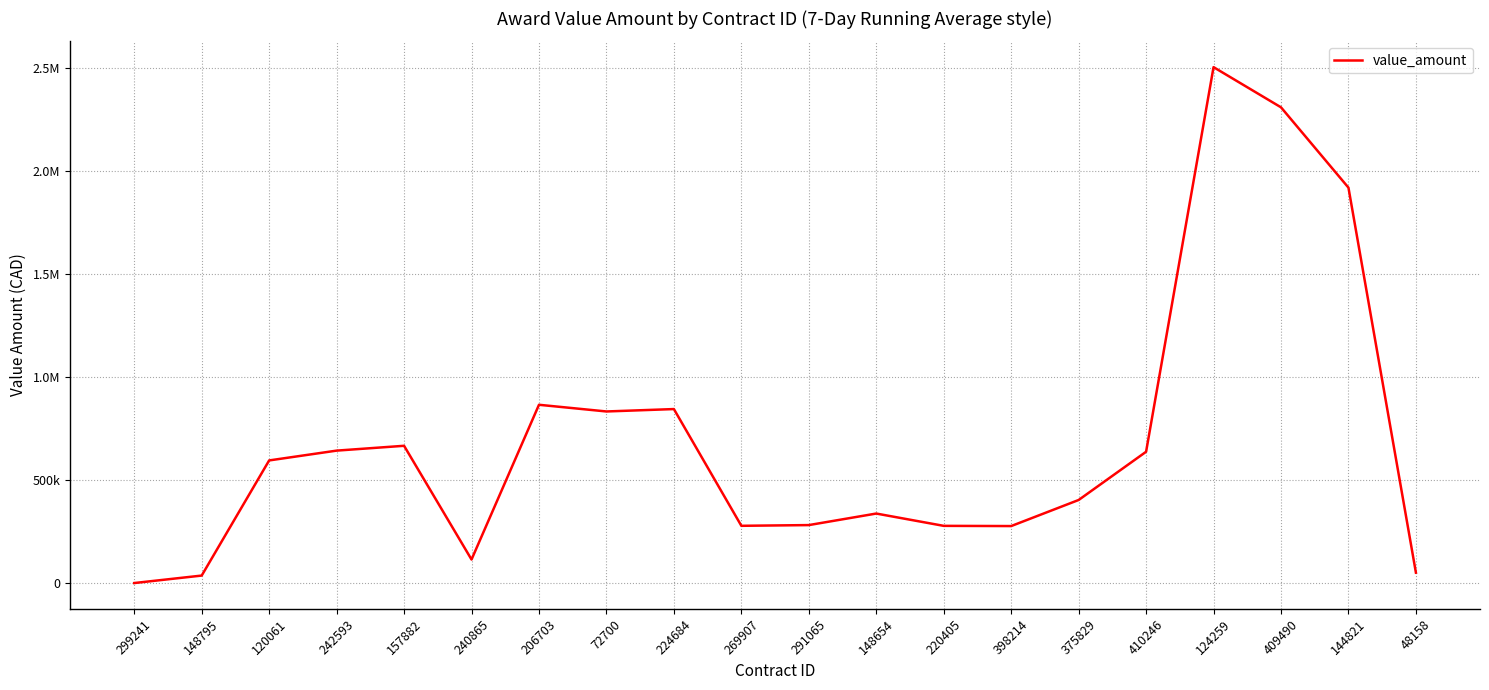

Reading left to right, transcribe all the data shown in this chart.

259.8	36535.6	595690.4	643324.1	666805.4	114473.6	865951.3	833499.6	845164.8	278203.9	281686.0	337742.7	277965.3	276946.8	403580.7	637787.5	2505690.5	2310563.9	1920413.9	50578.9